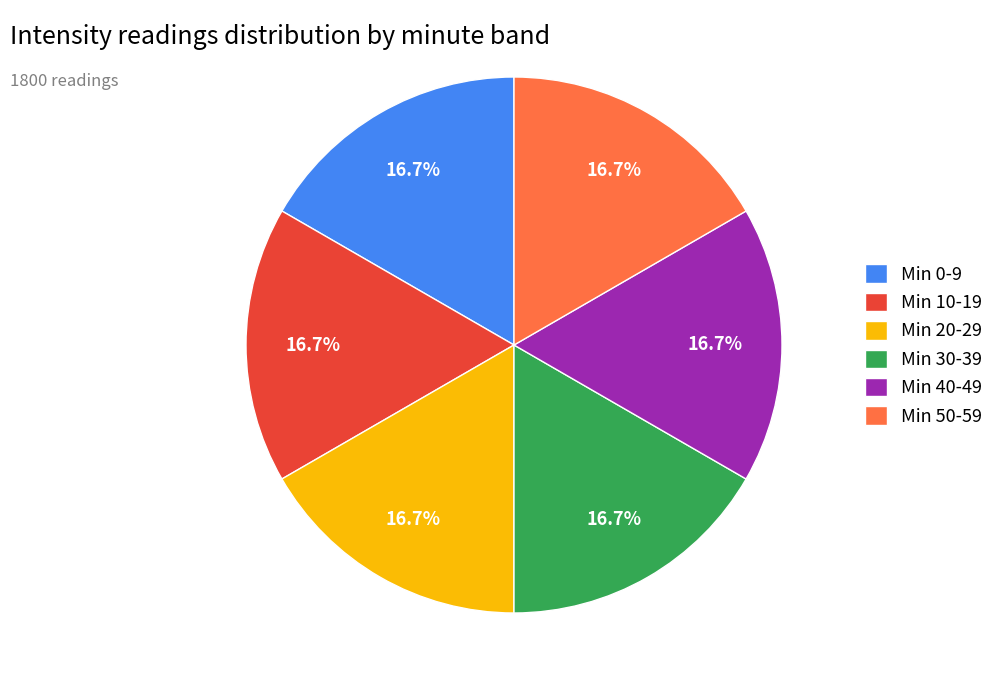

What is the total percentage of Min 20-29 and Min 30-39?

33.3%